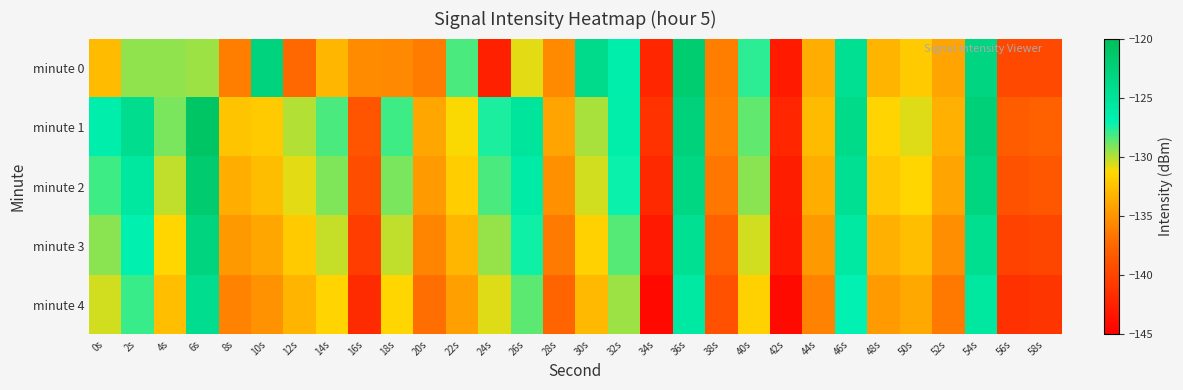

How many series are shown in this chart?

5